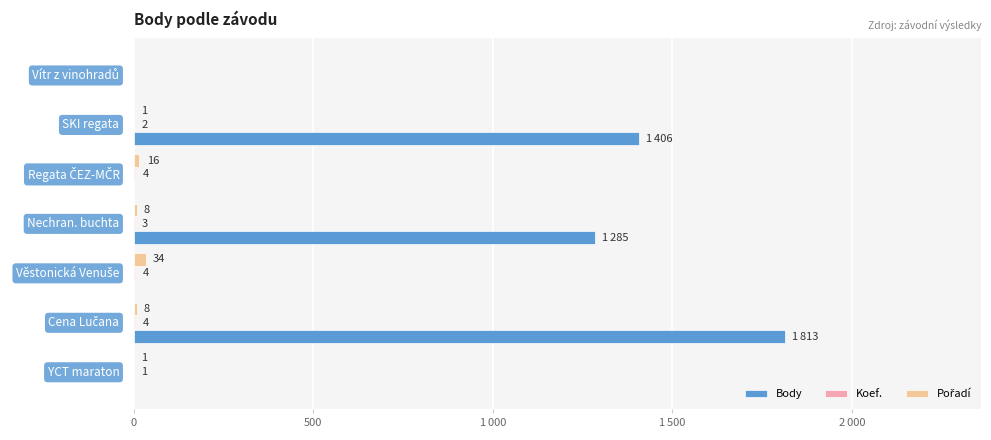

How many bars are there in each group?

3